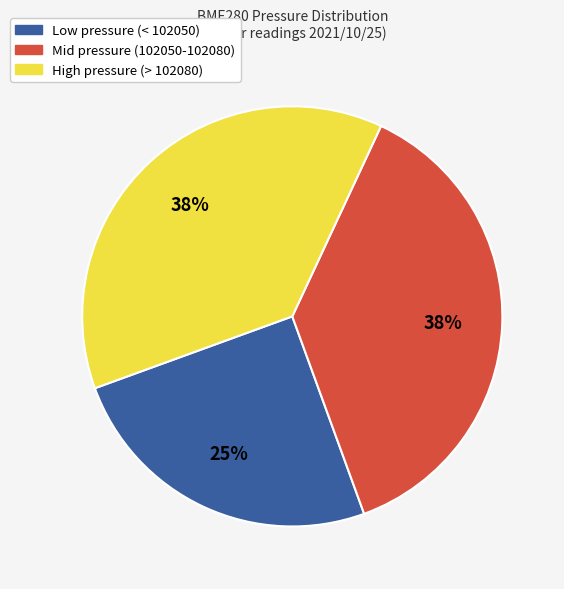

To the nearest percent, what is the average slice percentage?

33%